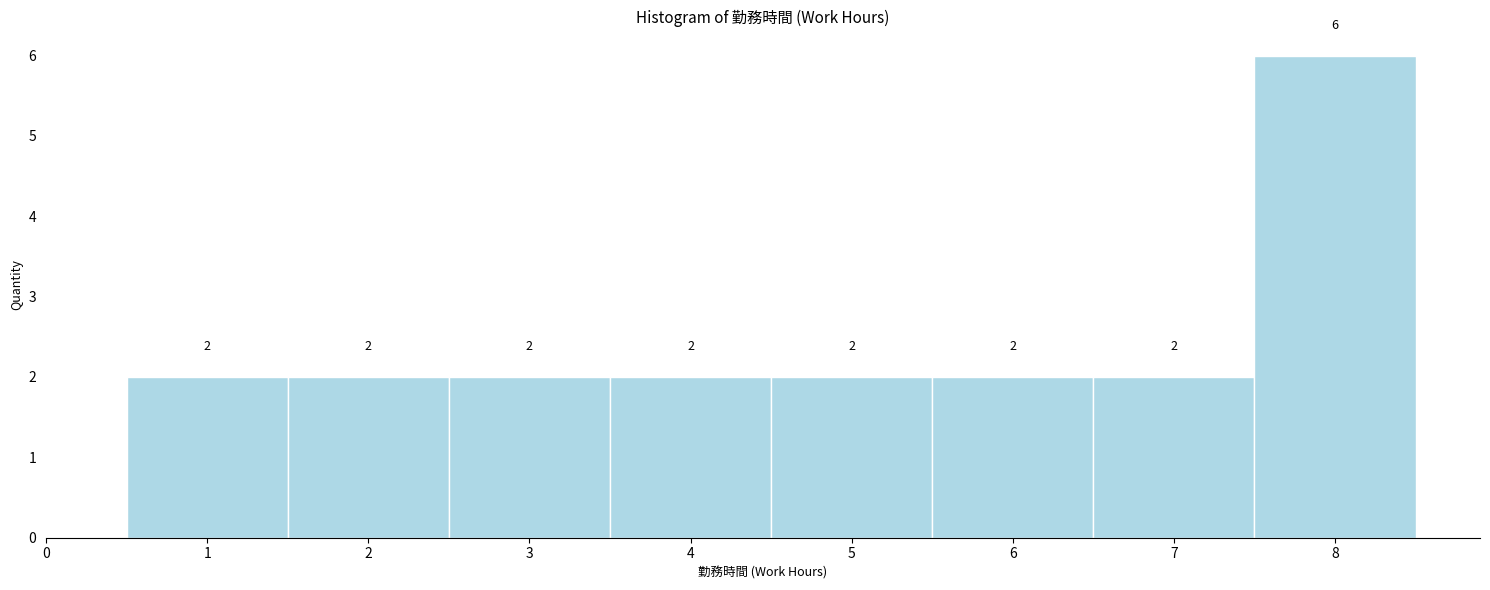

Reading left to right, transcribe this chart: for each bar, give the range it covers on the x-axis and its height.

0.5 to 1.5: 2
1.5 to 2.5: 2
2.5 to 3.5: 2
3.5 to 4.5: 2
4.5 to 5.5: 2
5.5 to 6.5: 2
6.5 to 7.5: 2
7.5 to 8.5: 6